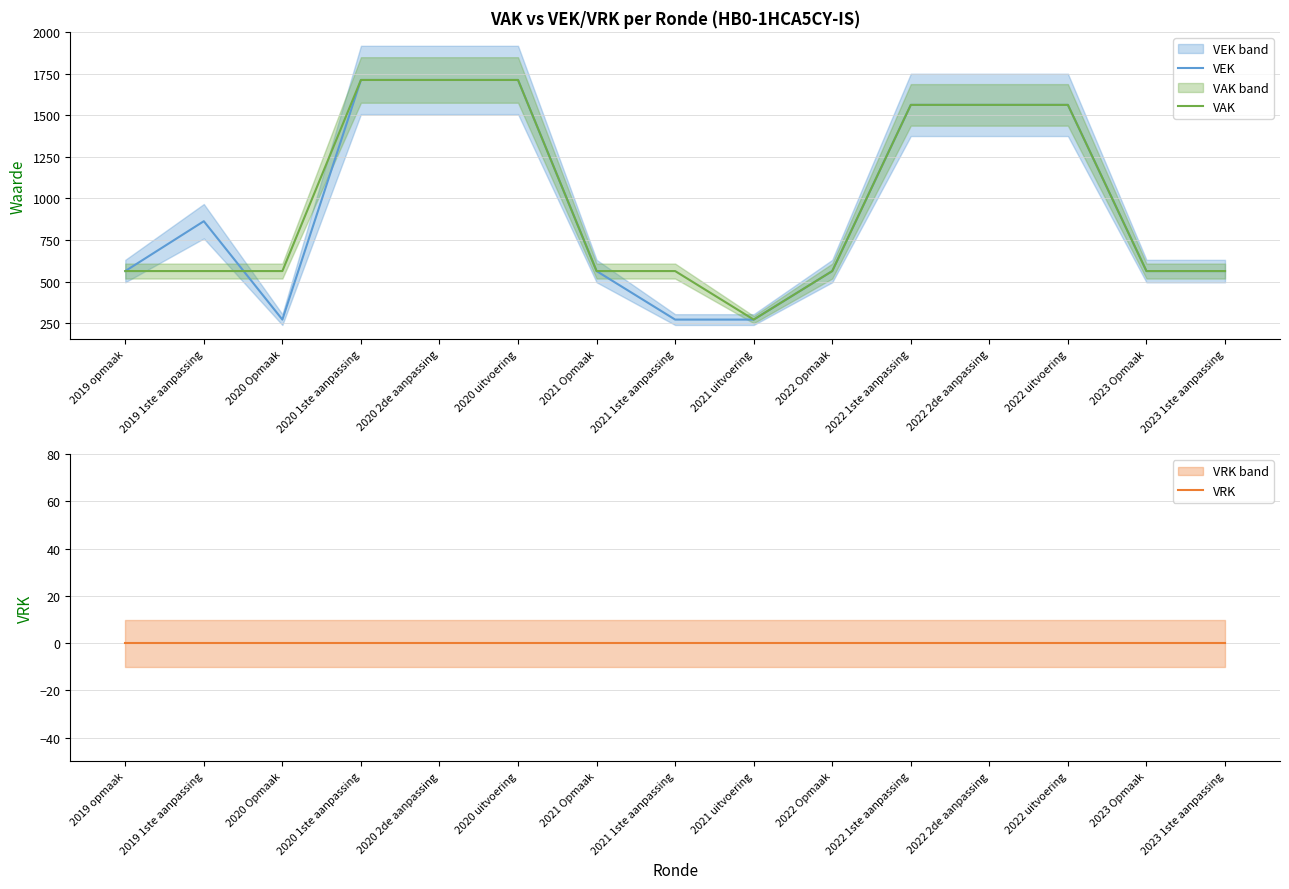

Reading right to left, extract all data points from this chart.

VEK: 2023 1ste aanpassing=563	2023 Opmaak=563	2022 uitvoering=1563	2022 2de aanpassing=1563	2022 1ste aanpassing=1563	2022 Opmaak=563	2021 uitvoering=271	2021 1ste aanpassing=271	2021 Opmaak=563	2020 uitvoering=1713	2020 2de aanpassing=1713	2020 1ste aanpassing=1713	2020 Opmaak=271	2019 1ste aanpassing=863	2019 opmaak=563
VAK: 2023 1ste aanpassing=563	2023 Opmaak=563	2022 uitvoering=1563	2022 2de aanpassing=1563	2022 1ste aanpassing=1563	2022 Opmaak=563	2021 uitvoering=271	2021 1ste aanpassing=563	2021 Opmaak=563	2020 uitvoering=1713	2020 2de aanpassing=1713	2020 1ste aanpassing=1713	2020 Opmaak=563	2019 1ste aanpassing=563	2019 opmaak=563
VRK: 2023 1ste aanpassing=0	2023 Opmaak=0	2022 uitvoering=0	2022 2de aanpassing=0	2022 1ste aanpassing=0	2022 Opmaak=0	2021 uitvoering=0	2021 1ste aanpassing=0	2021 Opmaak=0	2020 uitvoering=0	2020 2de aanpassing=0	2020 1ste aanpassing=0	2020 Opmaak=0	2019 1ste aanpassing=0	2019 opmaak=0